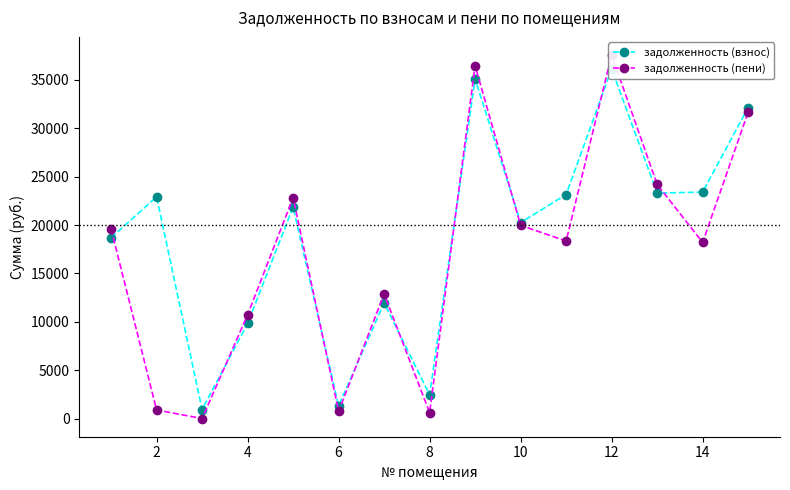

How many data points in задолженность (пени) are above 18347?

8